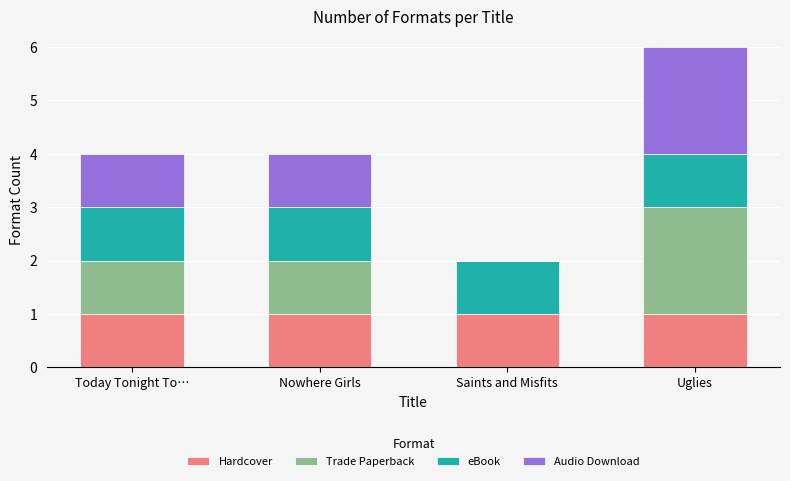

The value of Hardcover at Nowhere Girls is 1. True or false?

True